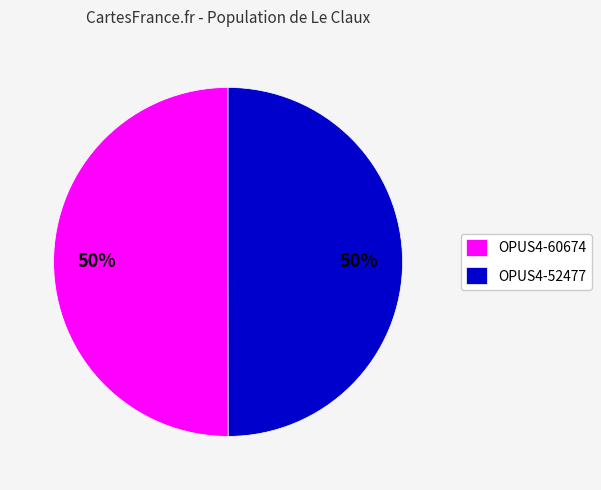

What percentage is the OPUS4-60674 slice, to the nearest percent?

50%